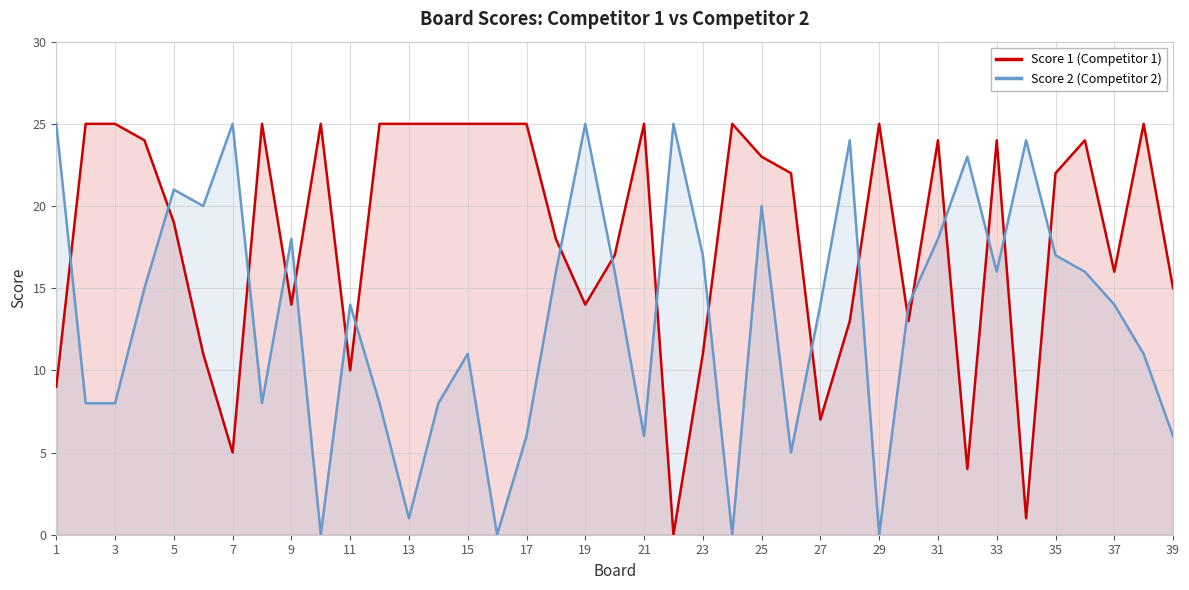

How many data points in Score 1 (Competitor 1) are above 22?

19